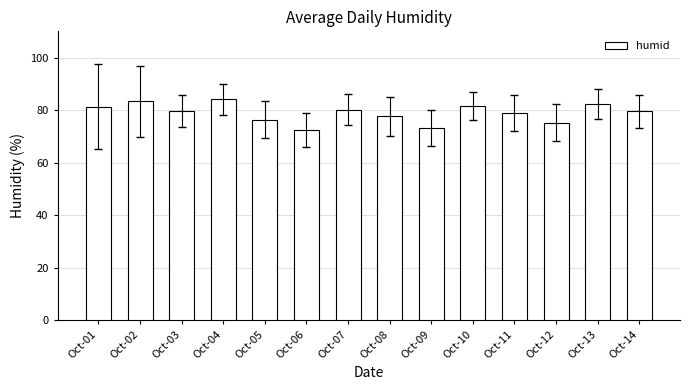

Does the chart contain any negative values?

No